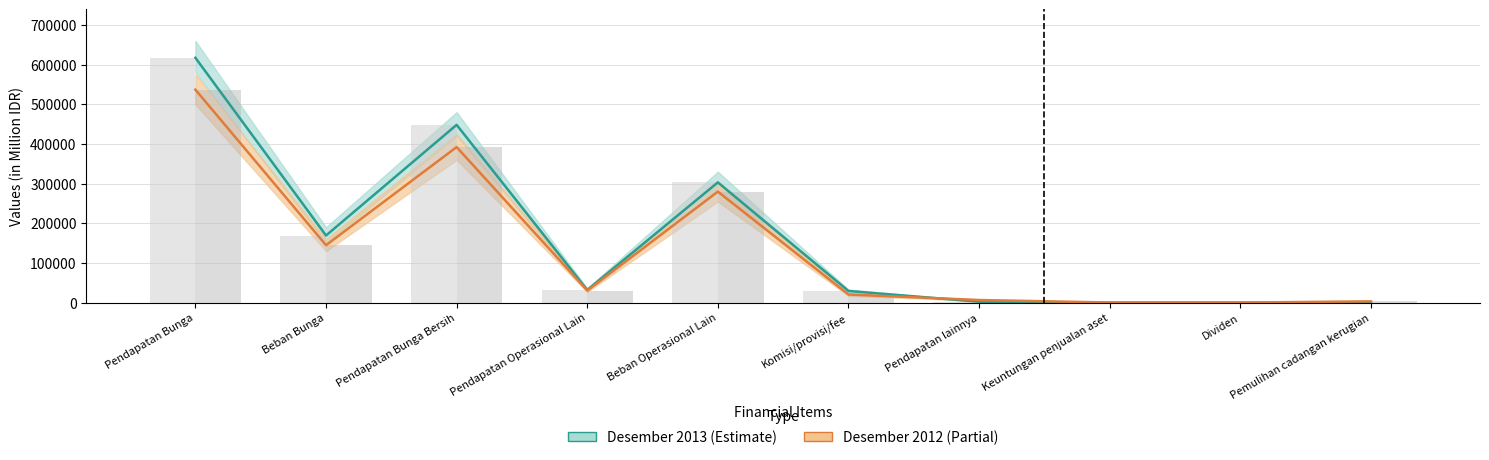

Reading left to right, extract all data points from this chart.

Desember 2013: Pendapatan Bunga=617164	Beban Bunga=169109	Pendapatan Bunga Bersih=448055	Pendapatan Operasional Lain=31877	Beban Operasional Lain=303076	Komisi/provisi/fee=29292	Pendapatan lainnya=2316	Keuntungan penjualan aset=56	Dividen=41	Pemulihan cadangan kerugian=172
Desember 2012: Pendapatan Bunga=536745	Beban Bunga=144710	Pendapatan Bunga Bersih=392035	Pendapatan Operasional Lain=30353	Beban Operasional Lain=279783	Komisi/provisi/fee=20371	Pendapatan lainnya=6523	Keuntungan penjualan aset=218	Dividen=39	Pemulihan cadangan kerugian=3202